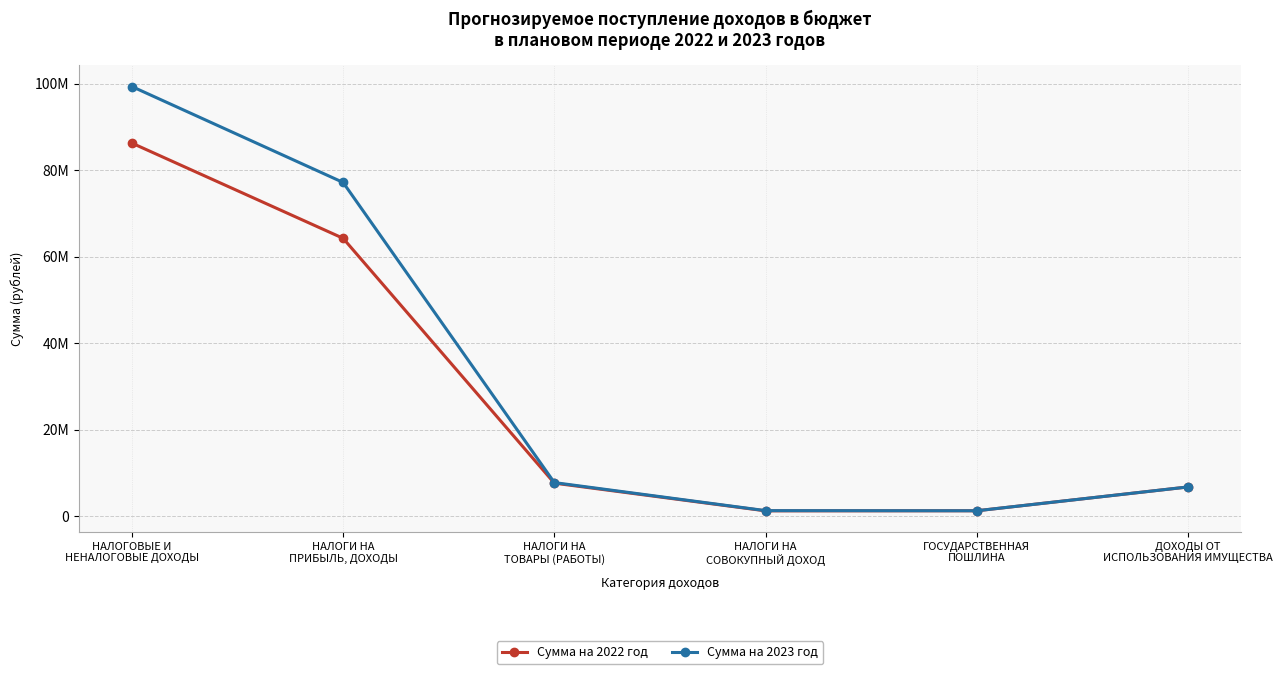

Does the chart have visible grid lines?

Yes